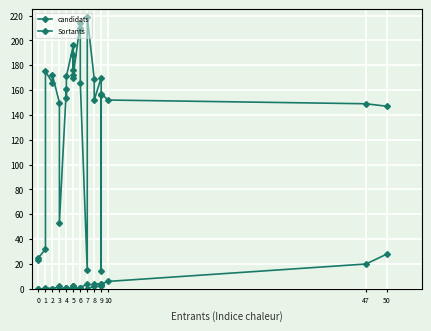

True or false: candidats and Sortants intersect in this chart.

False